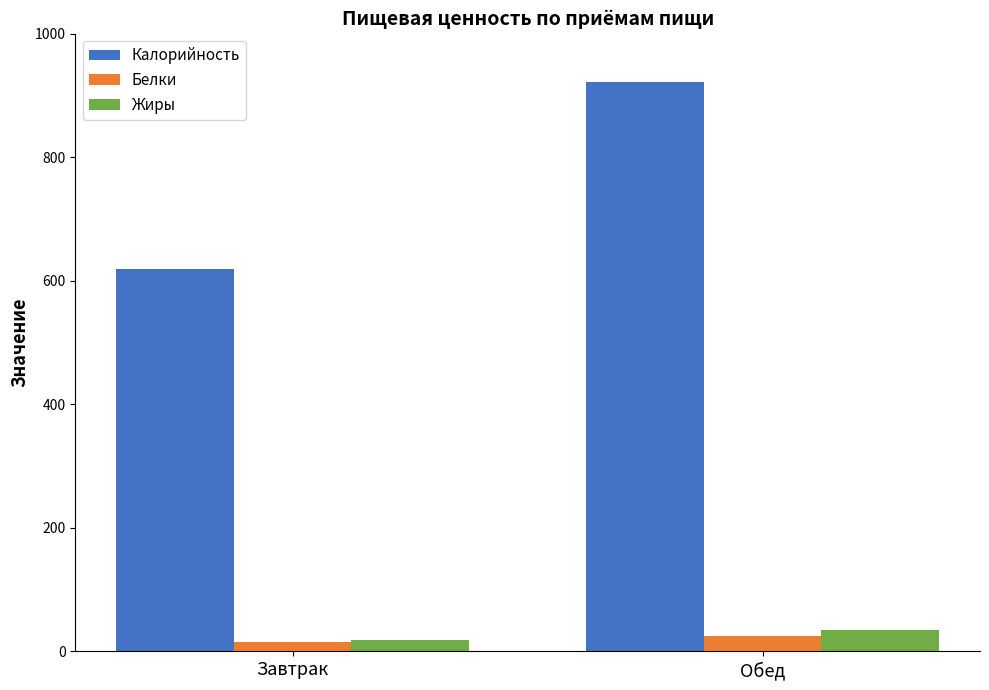

What is the difference between the Калорийность values at Завтрак and Обед?

301.6